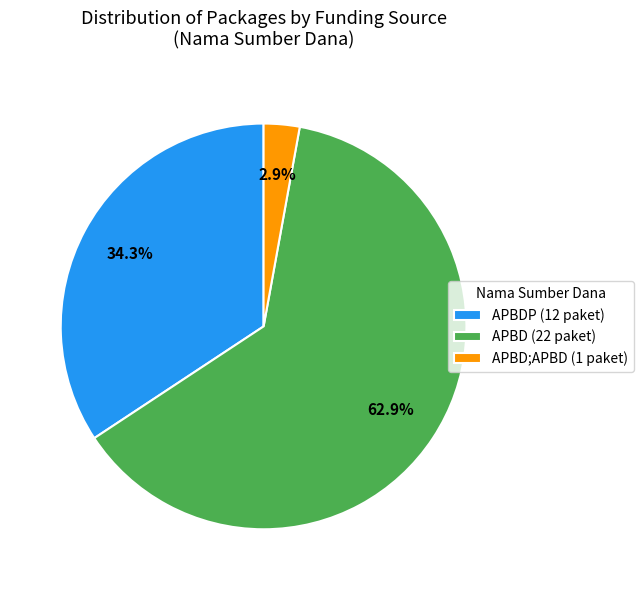

Combined, do APBD (22 paket) and APBDP (12 paket) account for over 50%?

Yes